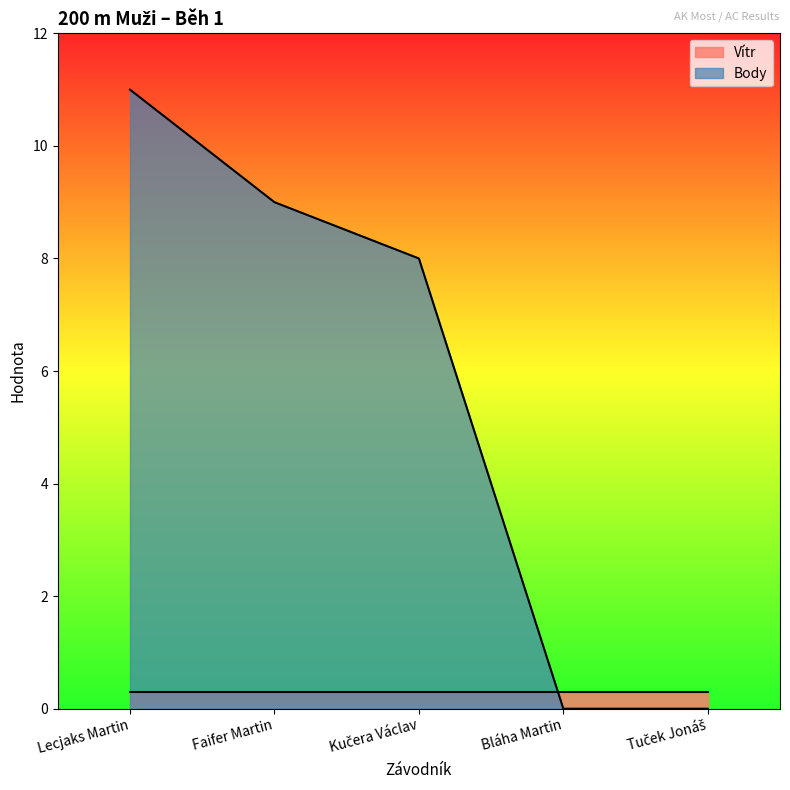

At which label is the value closest to 5?

Kučera Václav